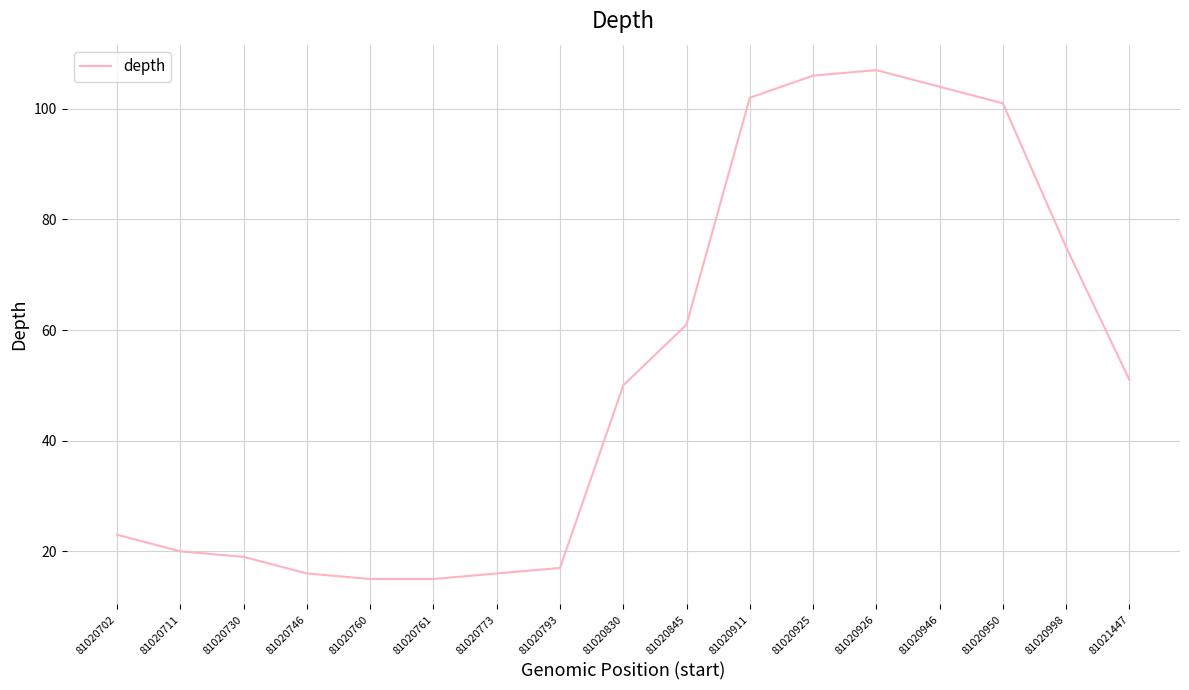

At which category does the data reach its first local peak?

81020926